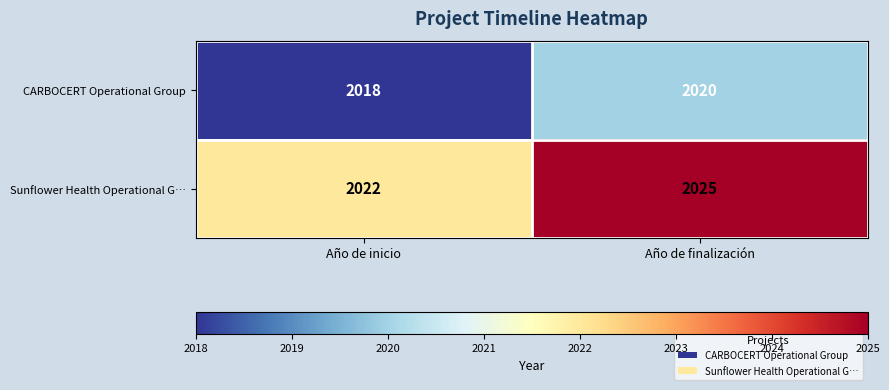

List the labels in order of Sunflower Health Operational G… value, largest first.

Año de finalización, Año de inicio